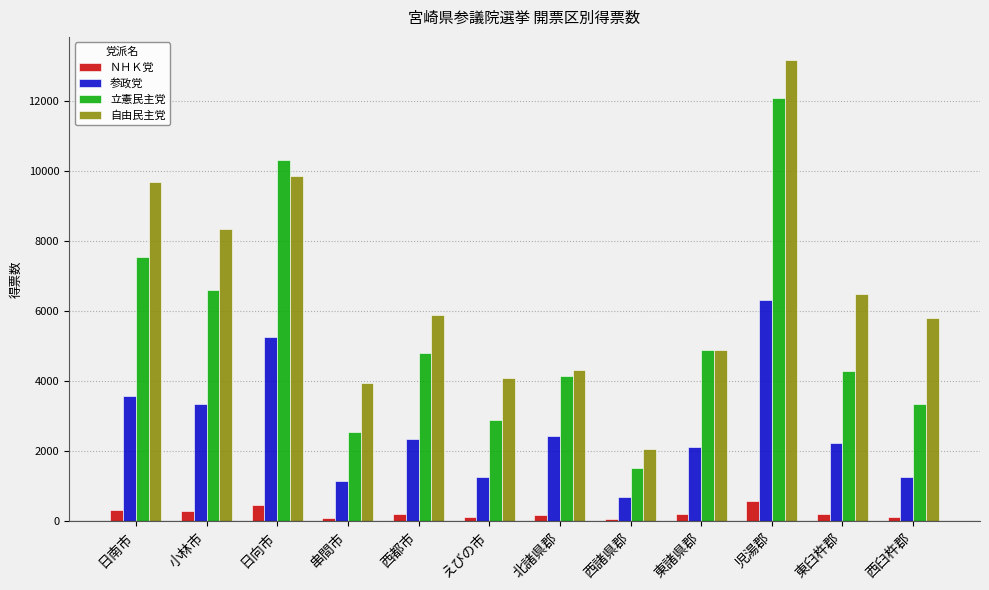

Does the chart contain stacked bars?

No